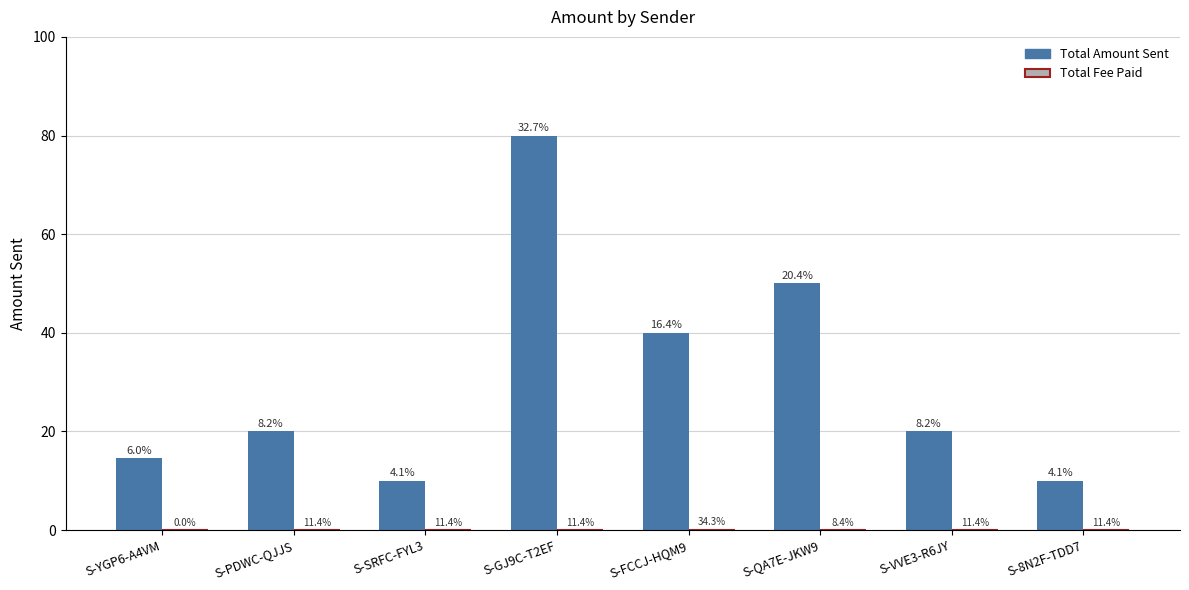

Reading left to right, what are all the values shown in this chart?

Total Amount Sent: S-YGP6-A4VM=14.6	S-PDWC-QJJS=20.0	S-SRFC-FYL3=10.0	S-GJ9C-T2EF=80.0	S-FCCJ-HQM9=40.0	S-QA7E-JKW9=50.0	S-VVE3-R6JY=20.0	S-8N2F-TDD7=10.0
Total Fee Paid: S-YGP6-A4VM=0.0	S-PDWC-QJJS=0.0	S-SRFC-FYL3=0.0	S-GJ9C-T2EF=0.0	S-FCCJ-HQM9=0.0	S-QA7E-JKW9=0.0	S-VVE3-R6JY=0.0	S-8N2F-TDD7=0.0